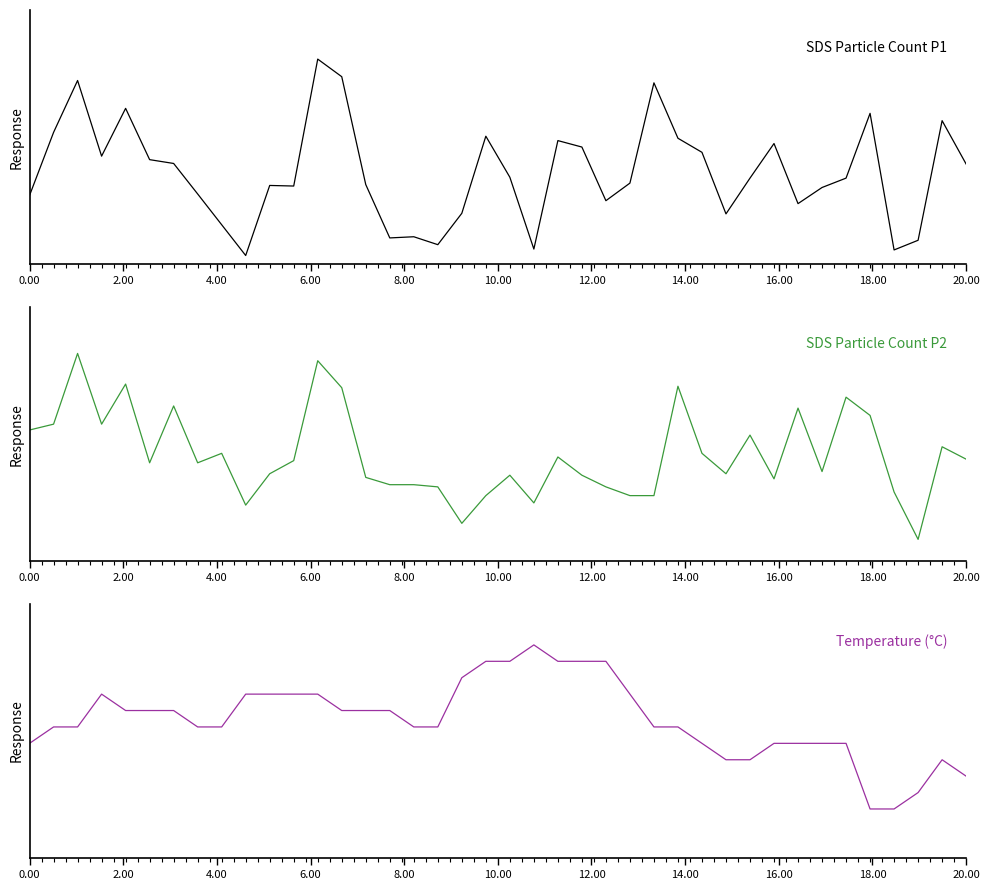

How many categories are shown in the chart?

40